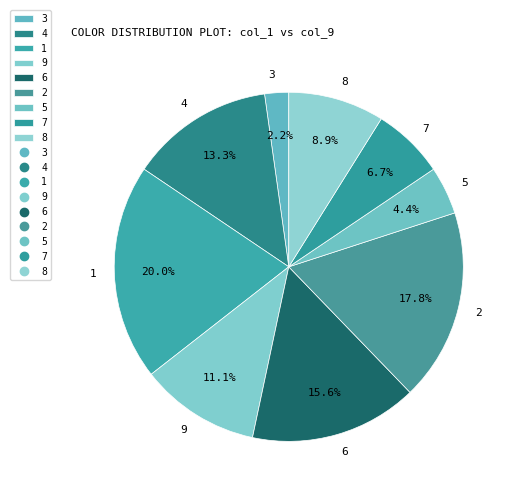

To the nearest percent, what is the difference between the largest and smallest slice percentages?

18%